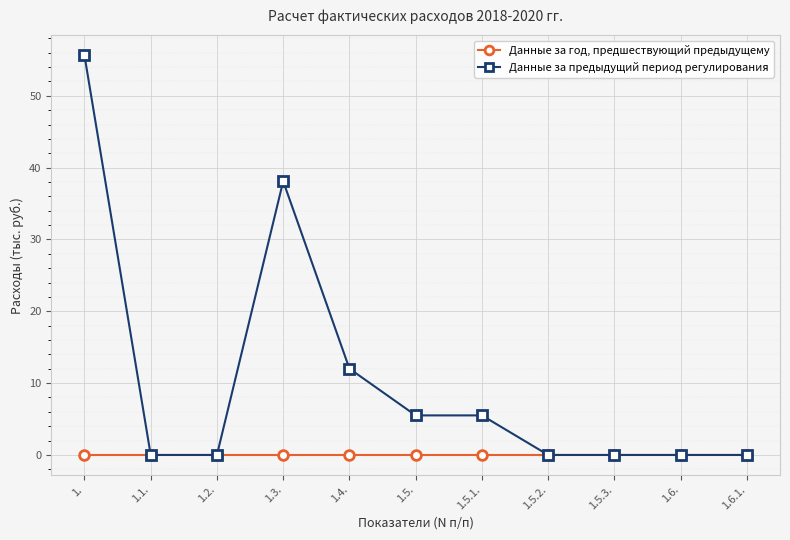

Does the chart have visible grid lines?

Yes